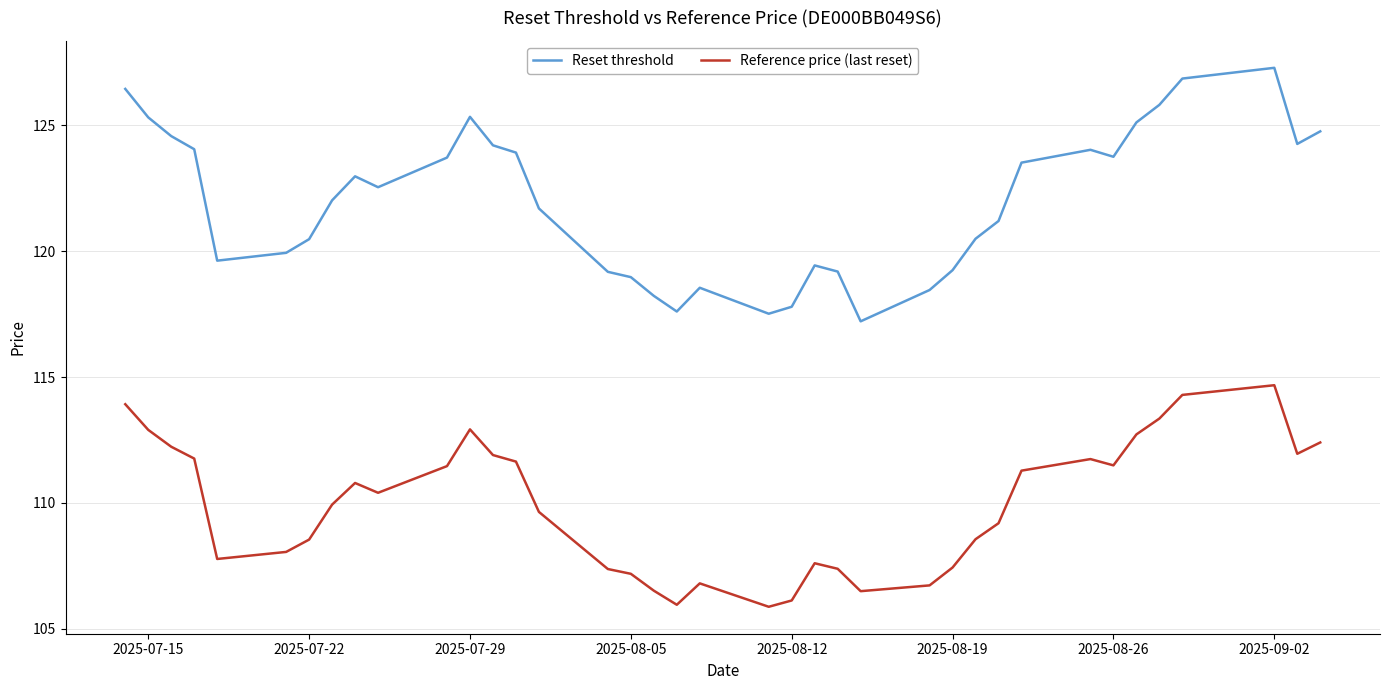

Which series has the largest range (max minus min)?

Reset threshold